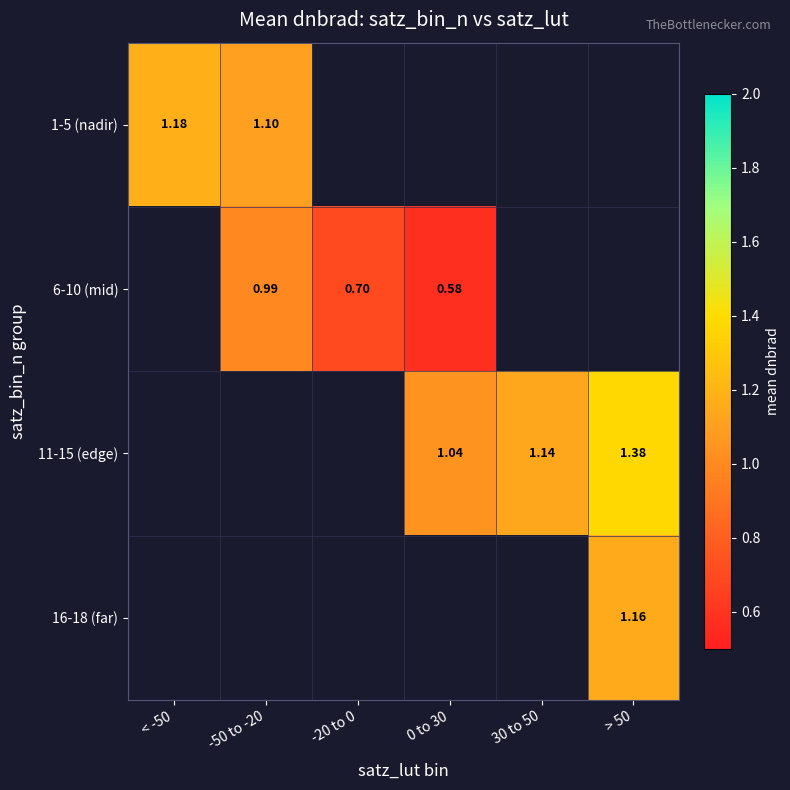

How many values in 1-5 (nadir) are above zero?

2